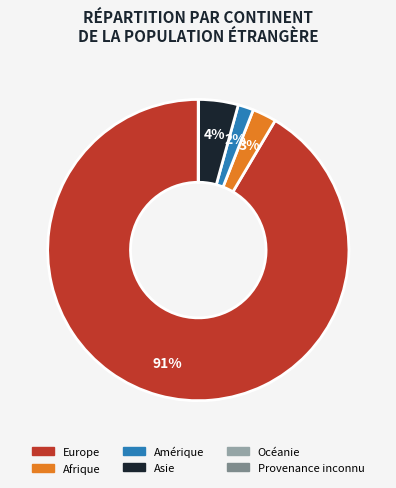

Is there a majority slice in this chart?

Yes